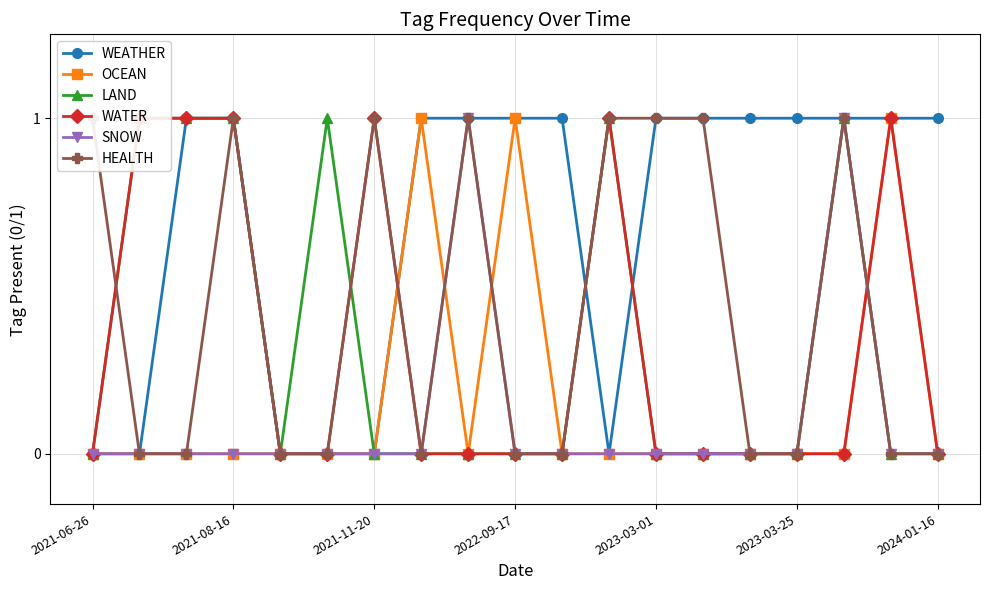

Rank the series by their maximum value, from lowest to highest.

WEATHER, OCEAN, LAND, WATER, SNOW, HEALTH